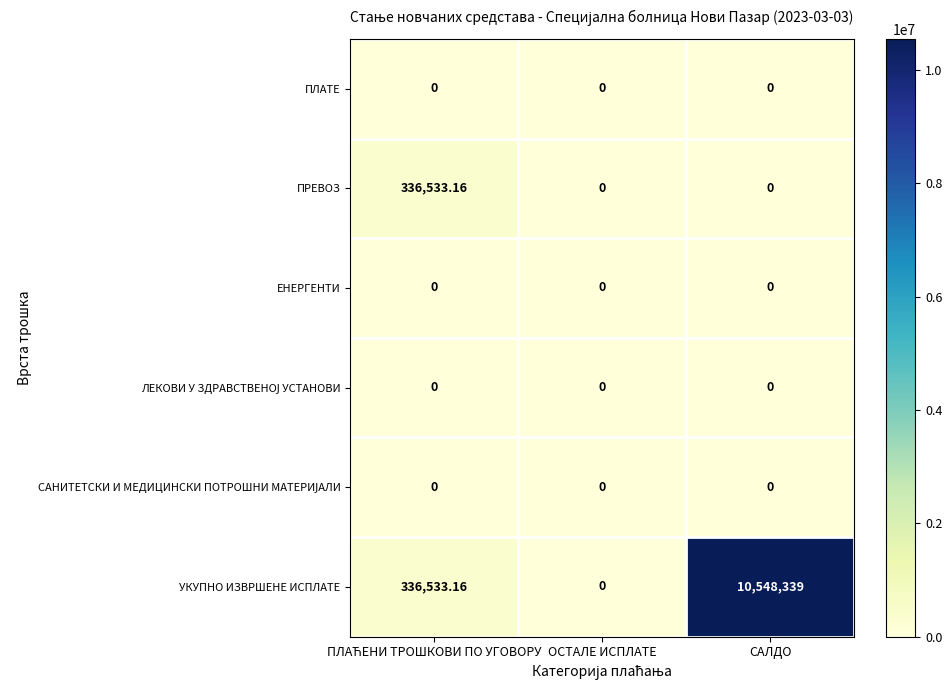

At which category is the sum across all series the highest?

САЛДО